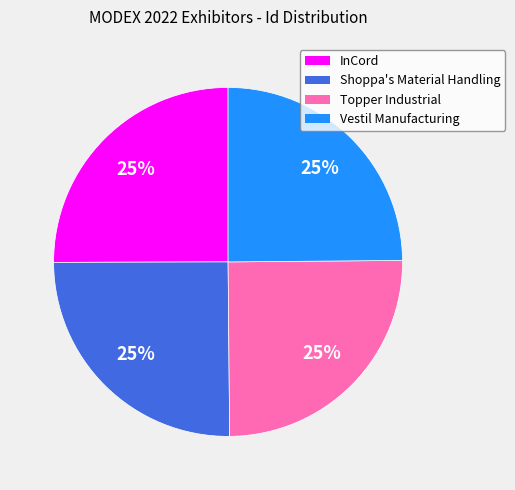

To the nearest percent, what portion does Shoppa's Material Handling represent?

25%